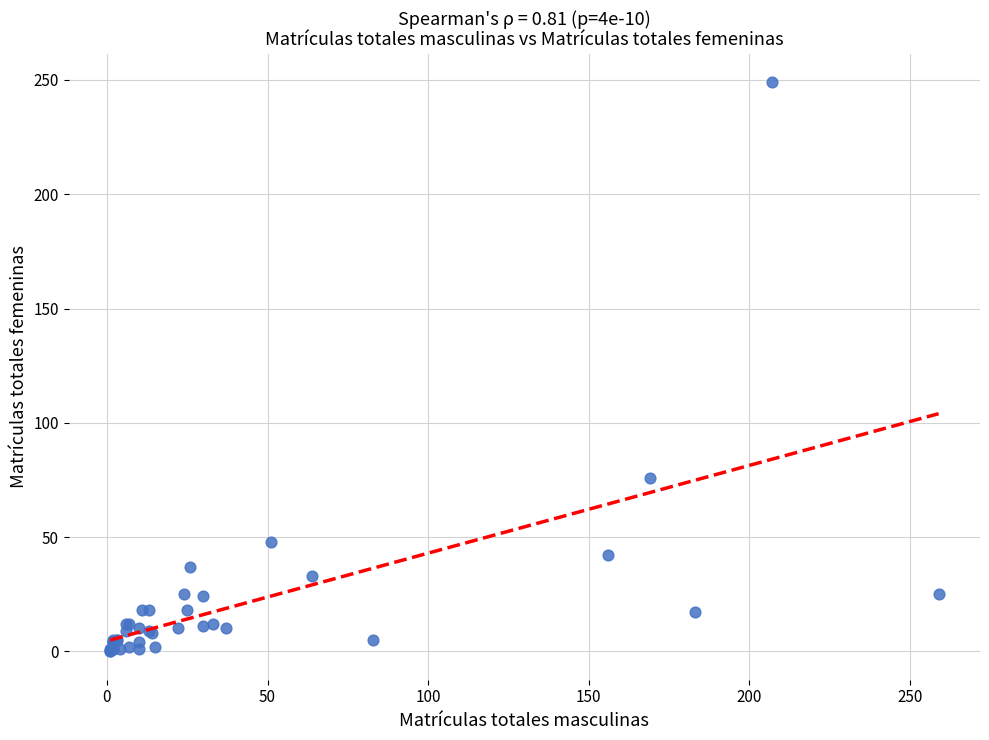

What Y value in the scatter plot is closest to 124?

76